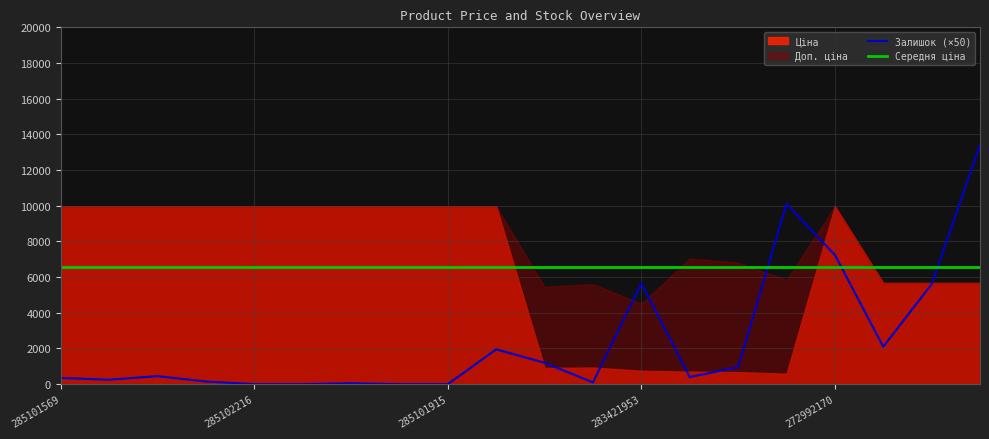

True or false: Залишок (×50) has a value of 0 at 285102216.

True